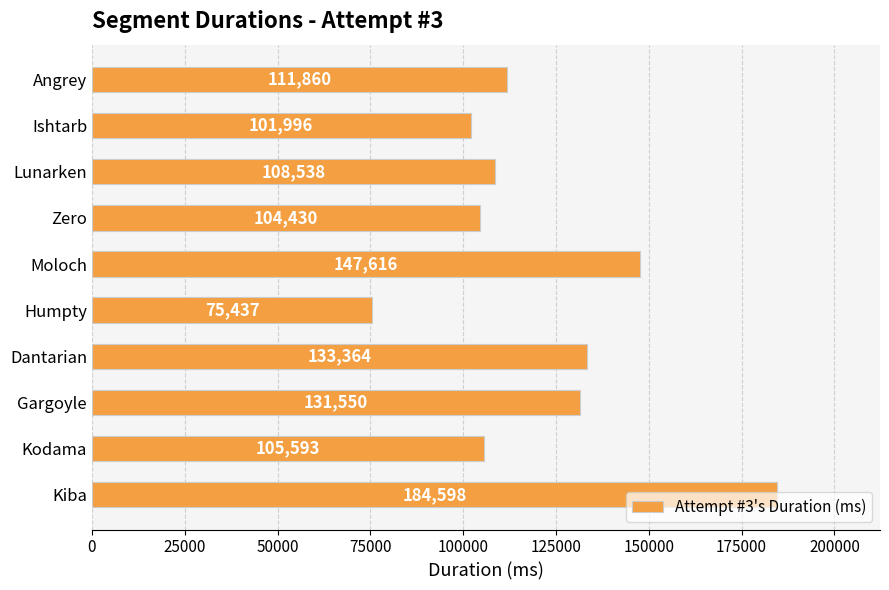

List the labels in order of value, largest first.

Kiba, Moloch, Dantarian, Gargoyle, Angrey, Lunarken, Kodama, Zero, Ishtarb, Humpty